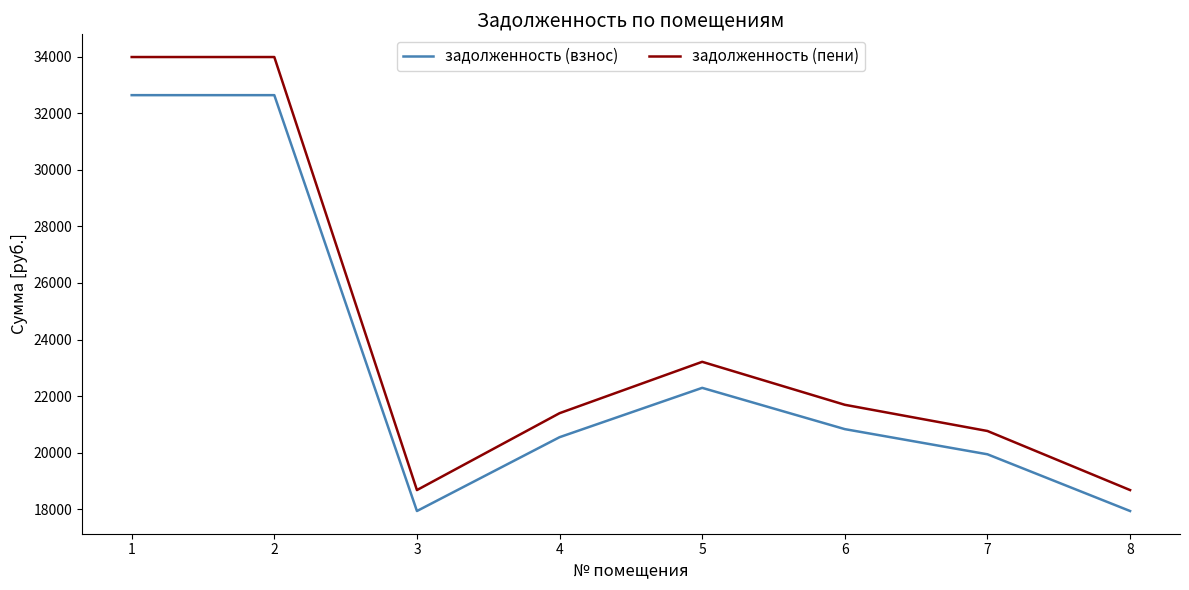

Which series has the largest range (max minus min)?

задолженность (пени)